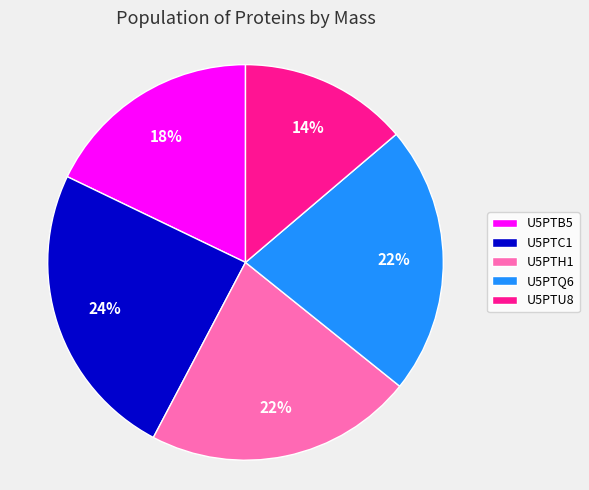

Which category has the smallest portion of the pie?

U5PTU8